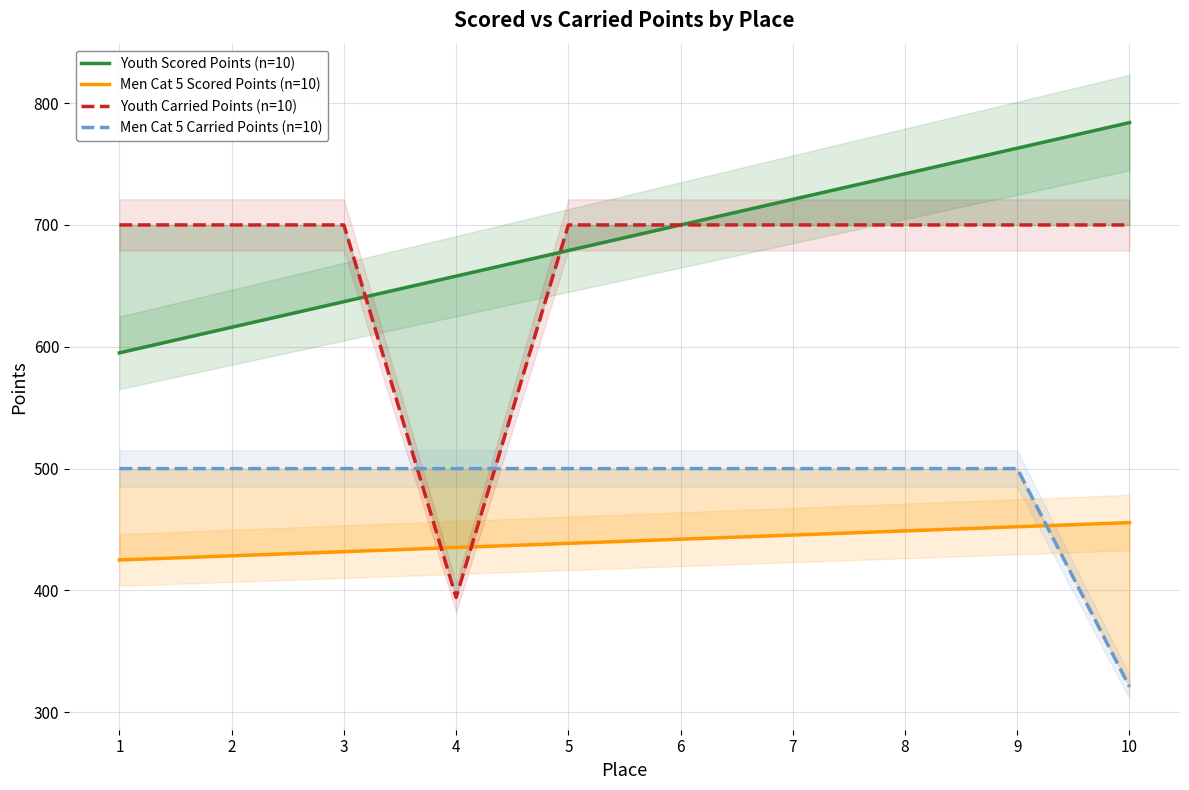

How many intersections are there between Youth Carried Points (n=10) and Youth Scored Points (n=10)?

2